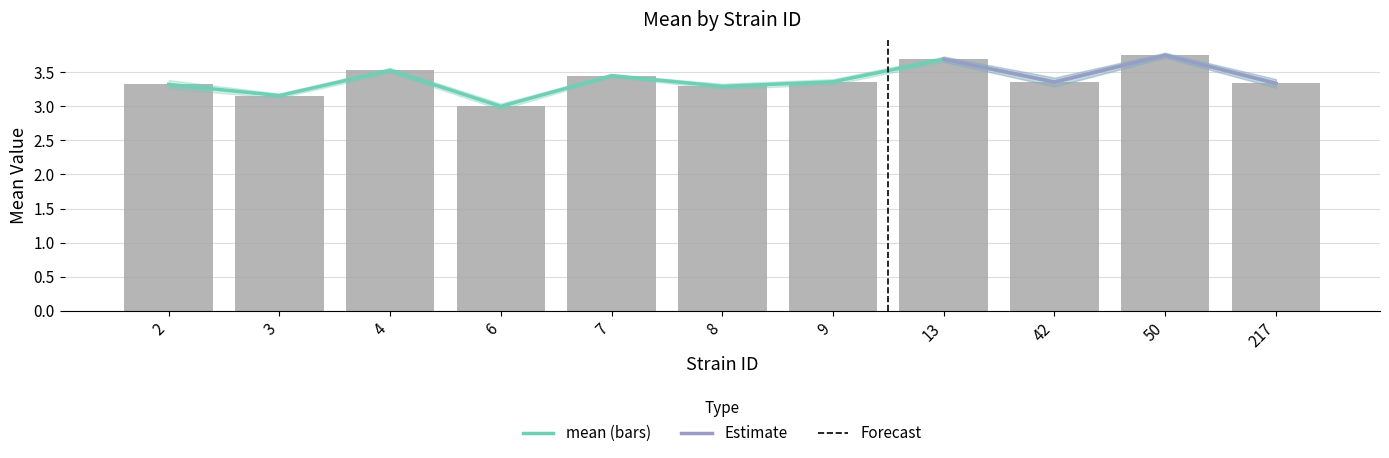

Does the chart contain stacked bars?

No